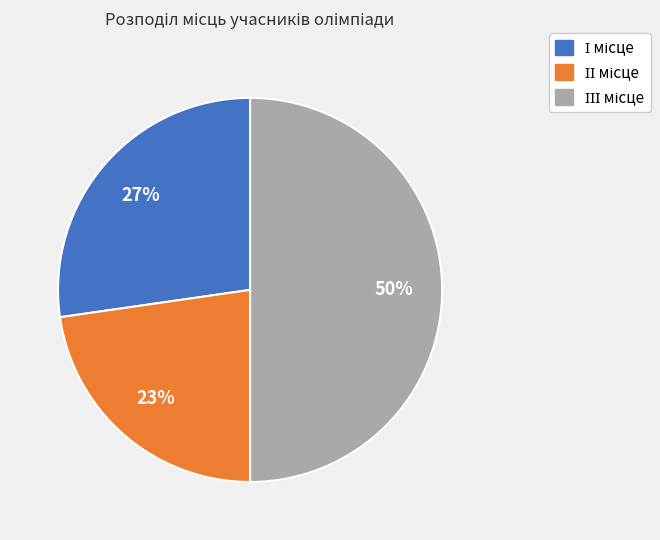

To the nearest percent, what is the average slice percentage?

33%